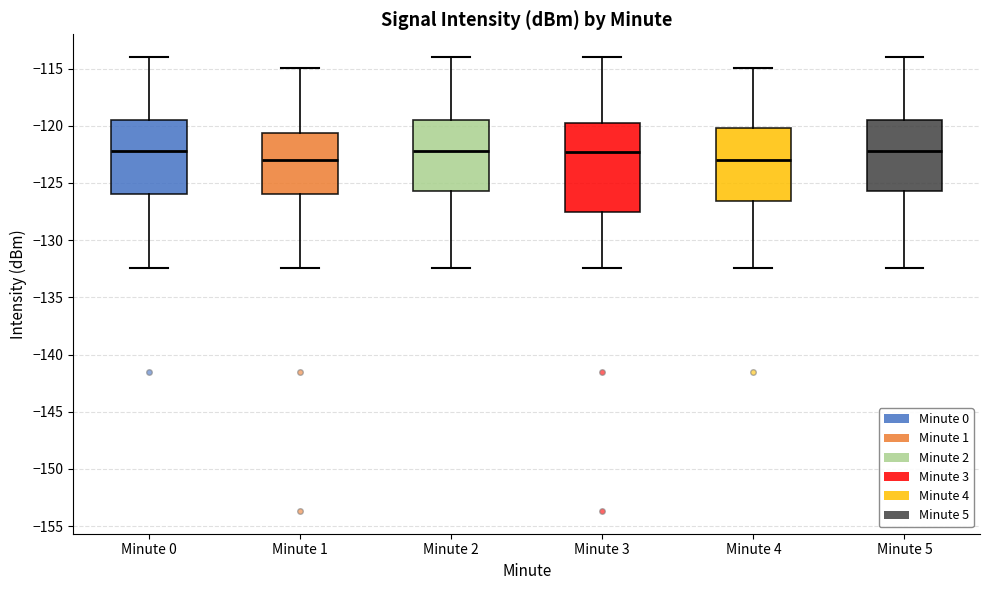

Reading left to right, read every box against the y-axis: the position of its median line, the range the box covers, and the ends of its whiskers. The values are not printed on the chart, so give them approximately, as read against the axis.

Minute 0: median -122.0, box -126.0 to -119.5, whiskers -132.5 to -114.0
Minute 1: median -123.0, box -126.0 to -120.5, whiskers -132.5 to -115.0
Minute 2: median -122.0, box -125.5 to -119.5, whiskers -132.5 to -114.0
Minute 3: median -122.5, box -127.5 to -120.0, whiskers -132.5 to -114.0
Minute 4: median -123.0, box -126.5 to -120.0, whiskers -132.5 to -115.0
Minute 5: median -122.0, box -125.5 to -119.5, whiskers -132.5 to -114.0